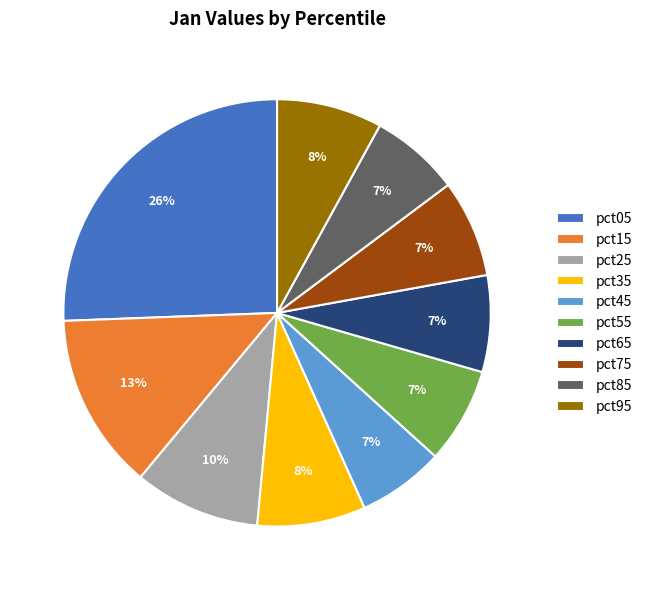

To the nearest percent, what is the difference between the largest and smallest slice percentages?

19%